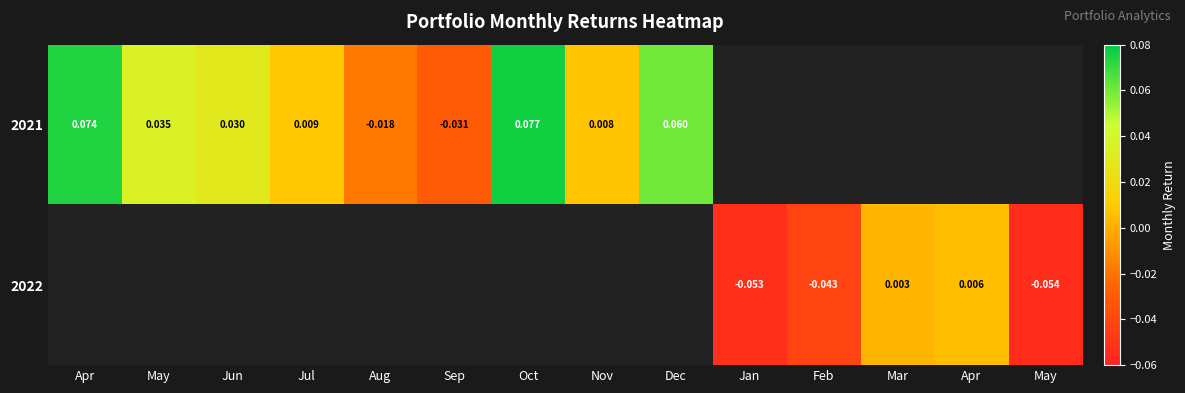

Which series changed the most between Jun and Dec?

2021